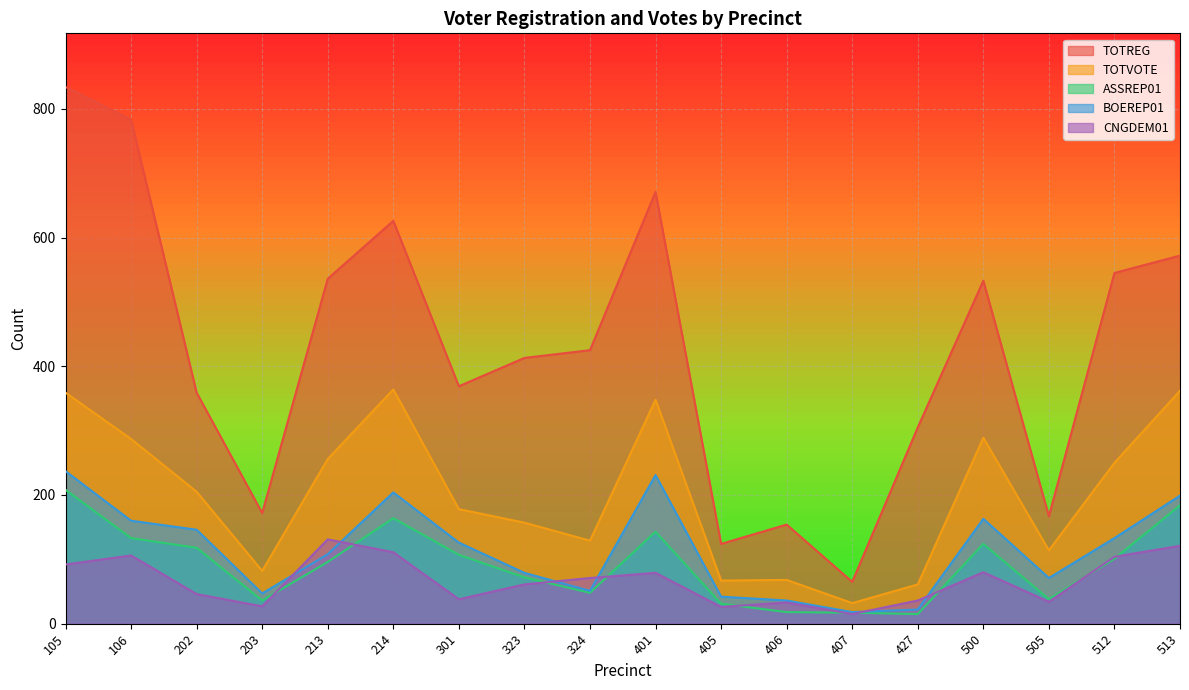

What is the difference between the second highest and minimum values in the TOTVOTE series?

330